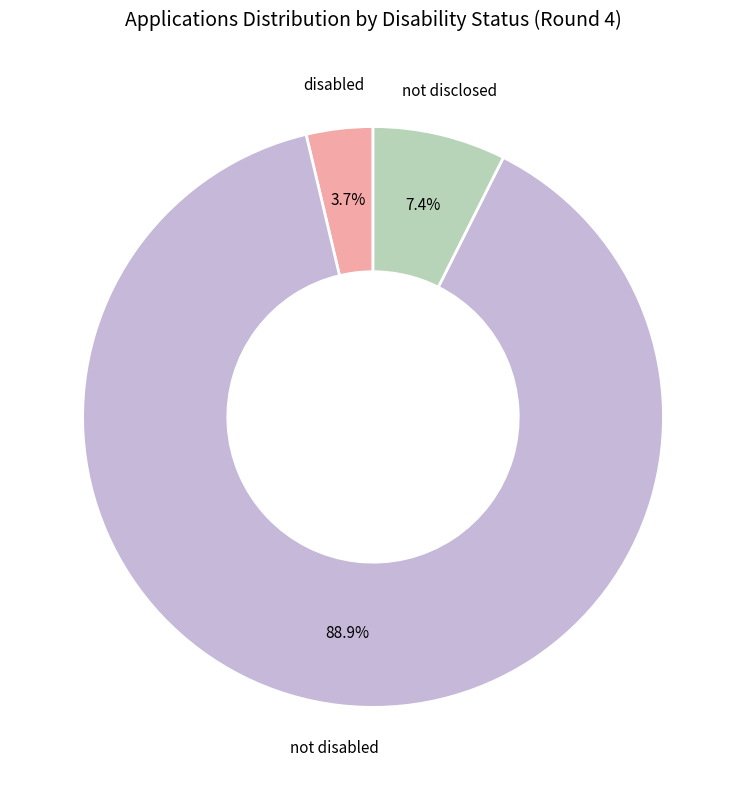

Does any single category account for the majority?

Yes